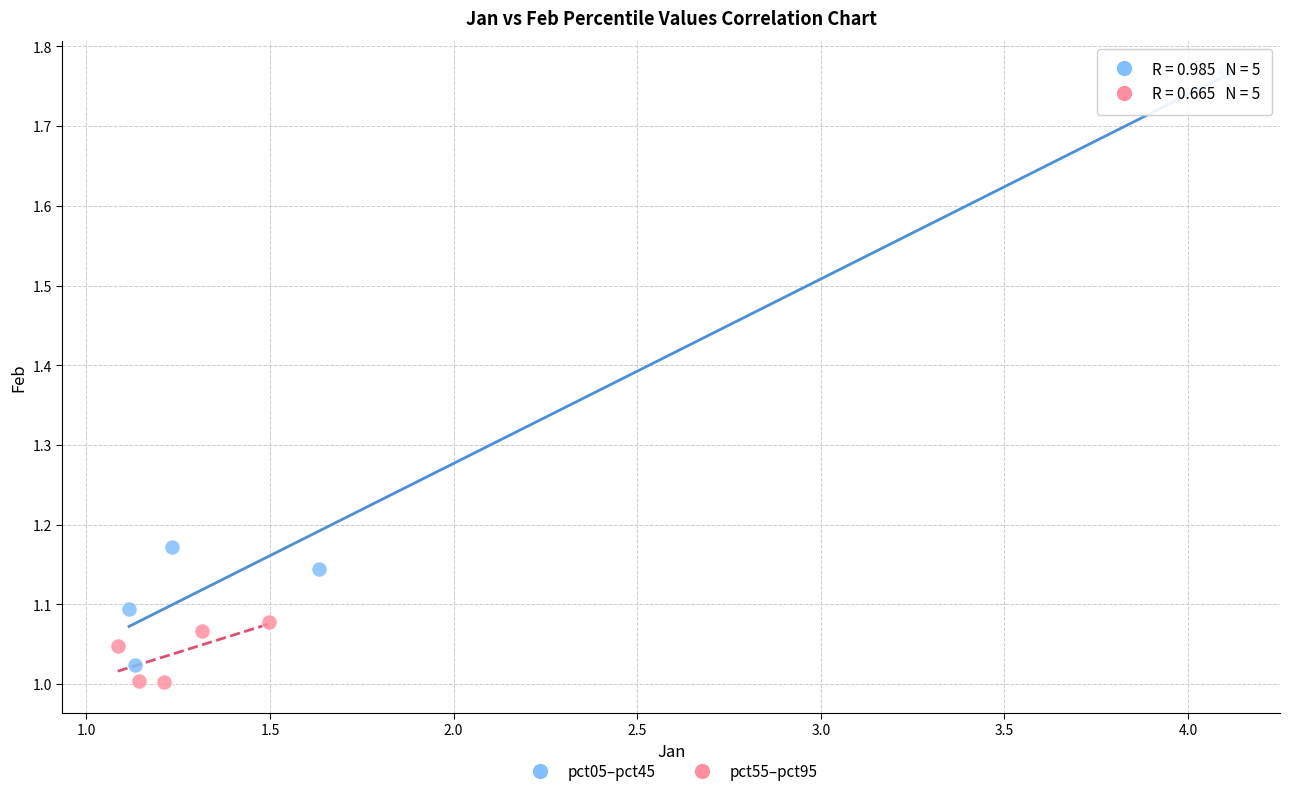

Which series reaches the maximum Y coordinate?

pct05–pct45